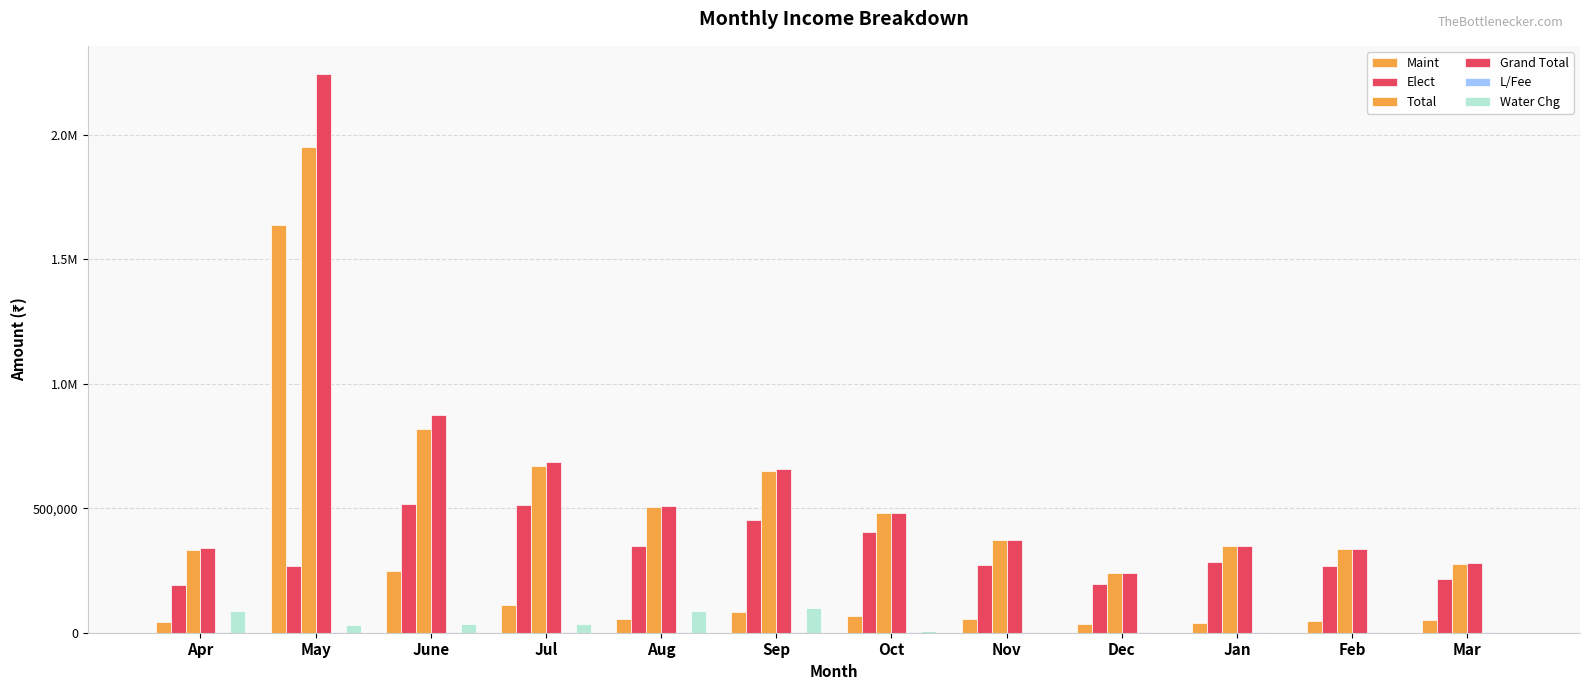

Are the bars grouped side by side (vs. stacked)?

Yes